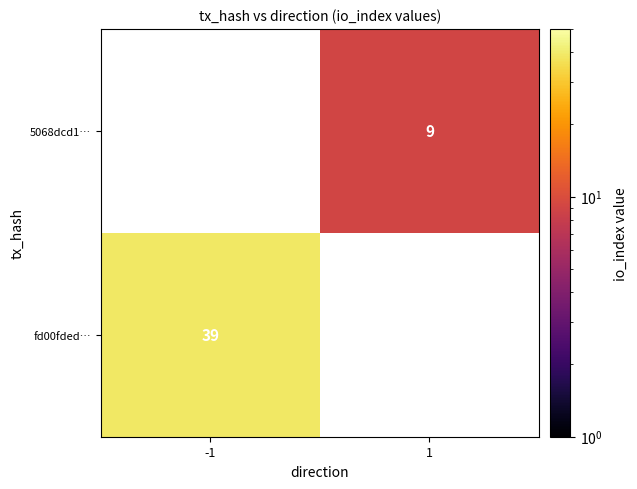

At how many categories does at least one series exceed 26?

1